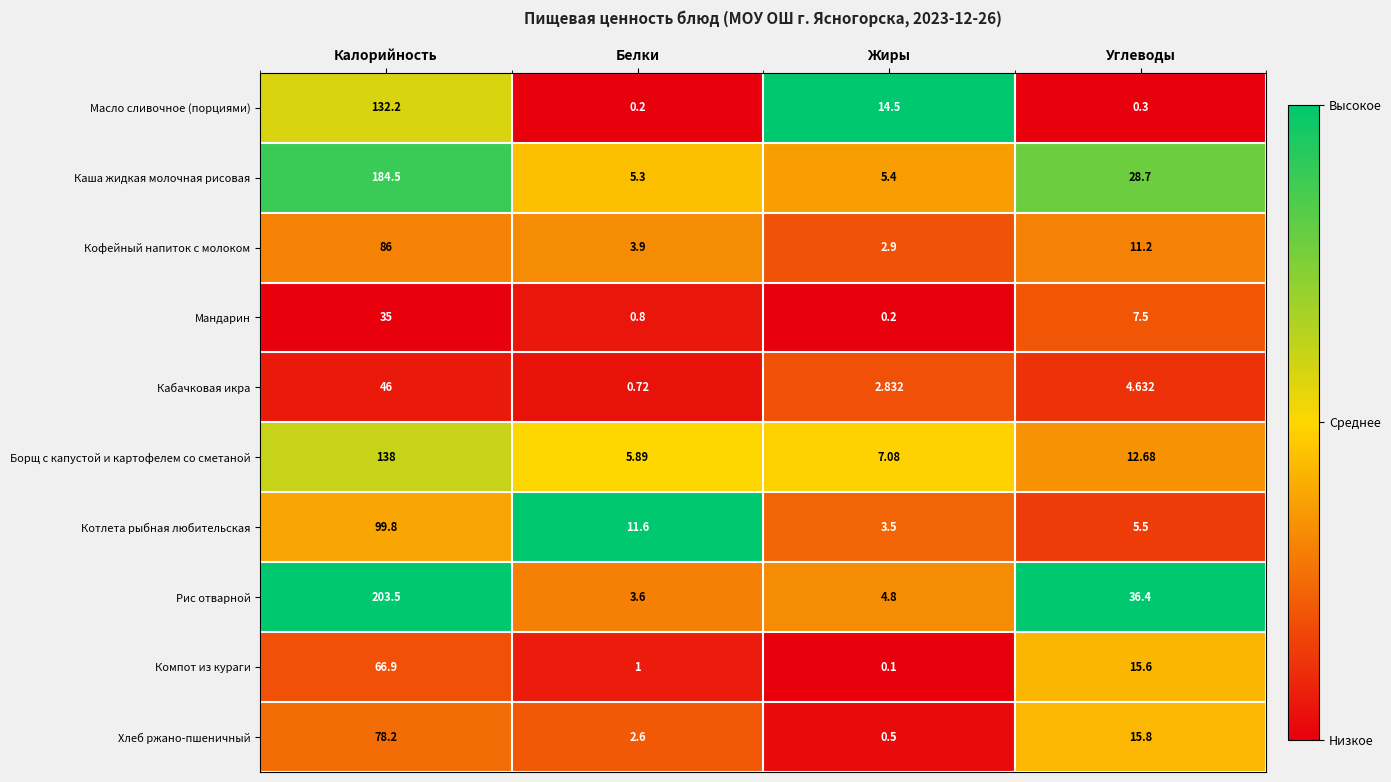

At which label does Борщ с капустой и картофелем со сметаной reach its minimum?

Белки